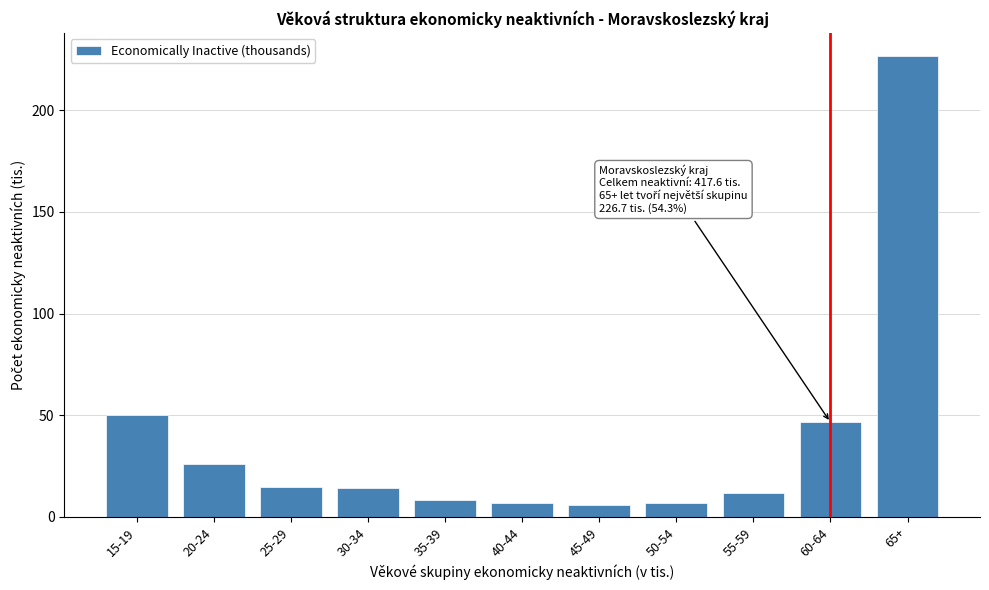

Between 65+ and 15-19, which is larger?

65+